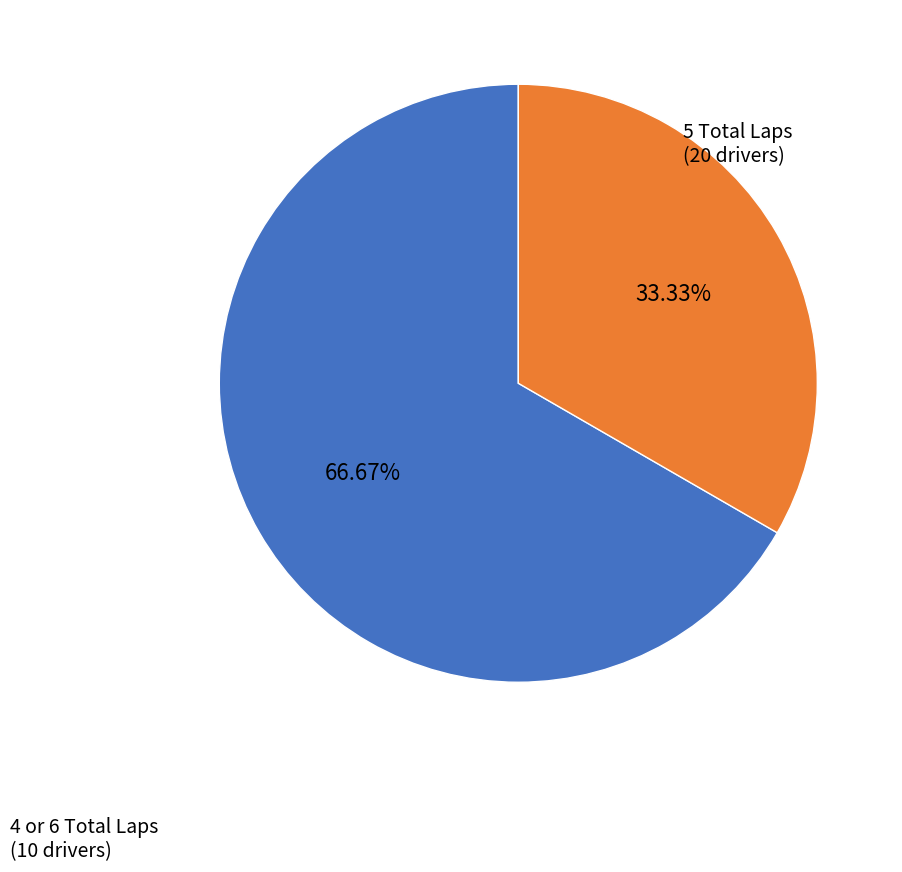

Count the number of slices in the pie.

2